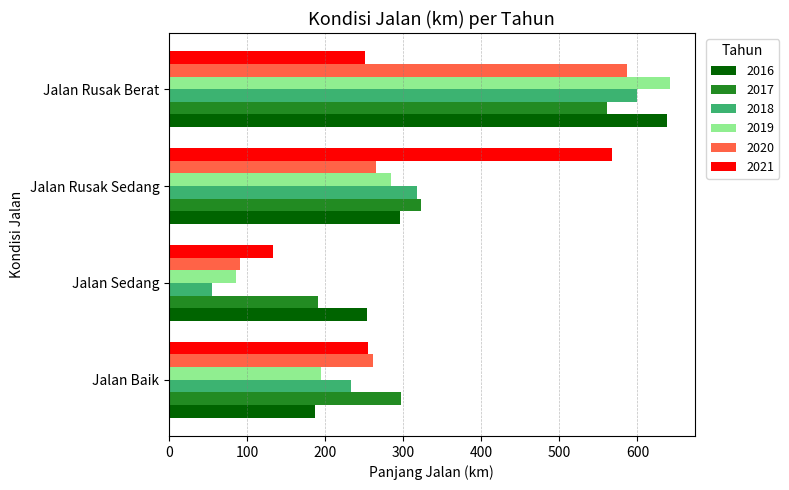

At how many categories does at least one series exceed 151?

4